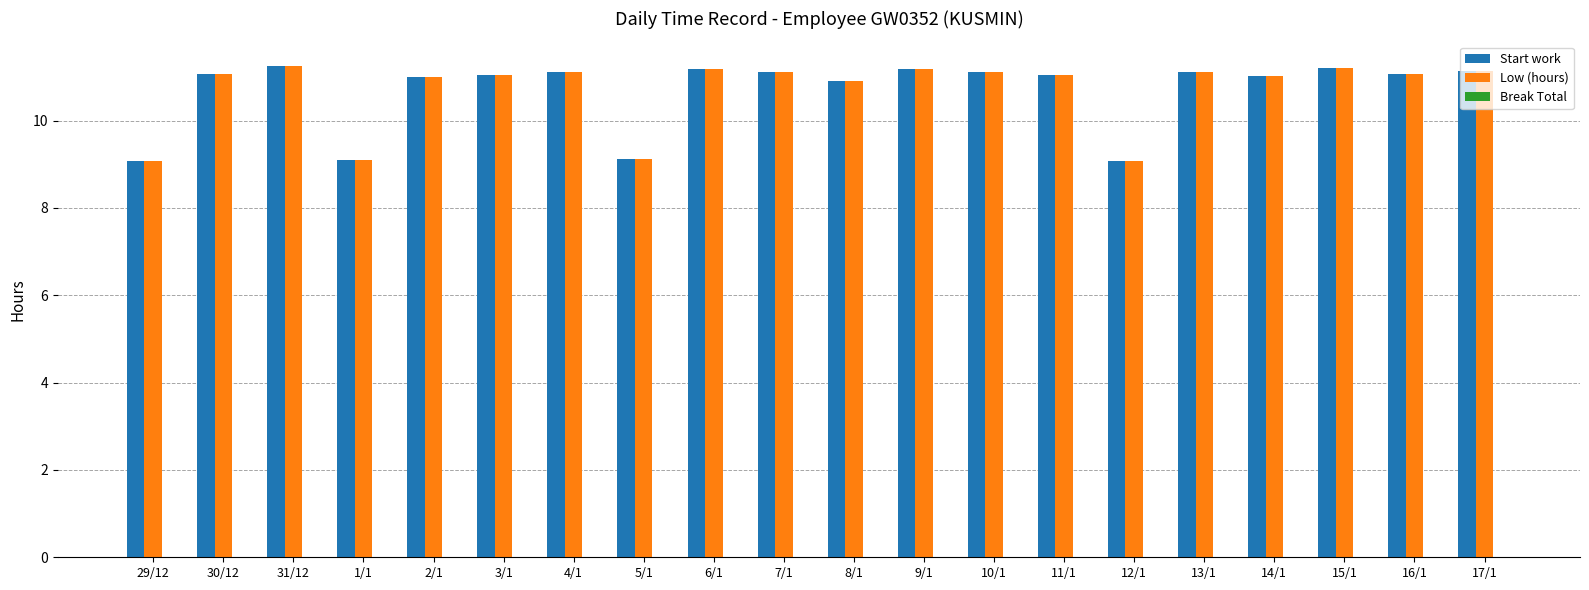

What is the minimum value shown in the chart?

9.1